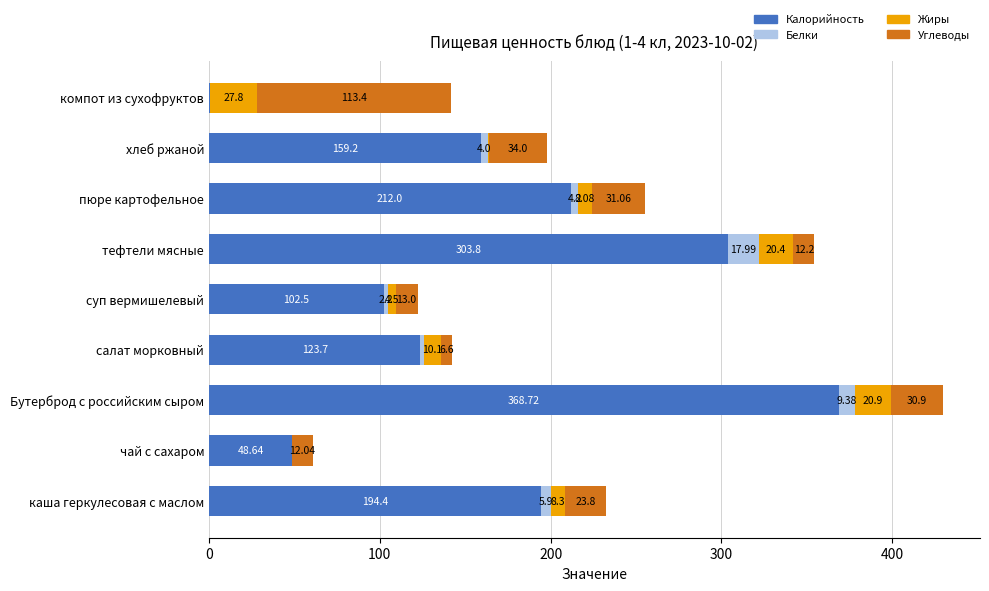

What is the sum of the Калорийность values at салат морковный and хлеб ржаной?

282.9